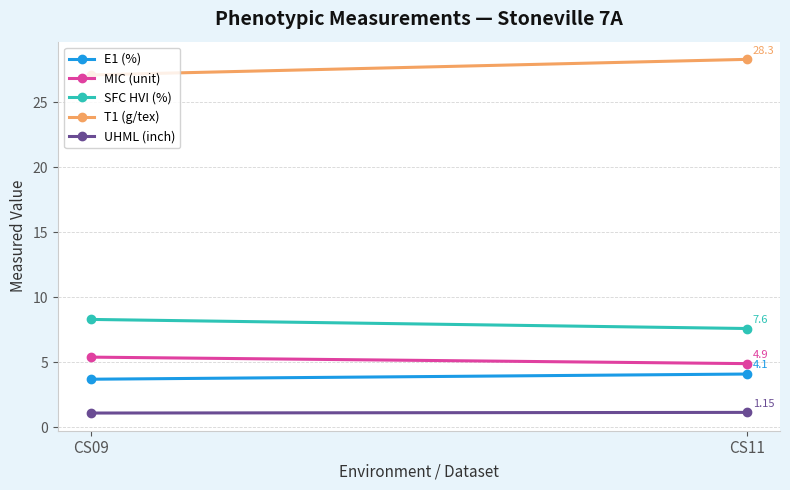

Which series has the largest total across all categories?

T1 (g/tex)